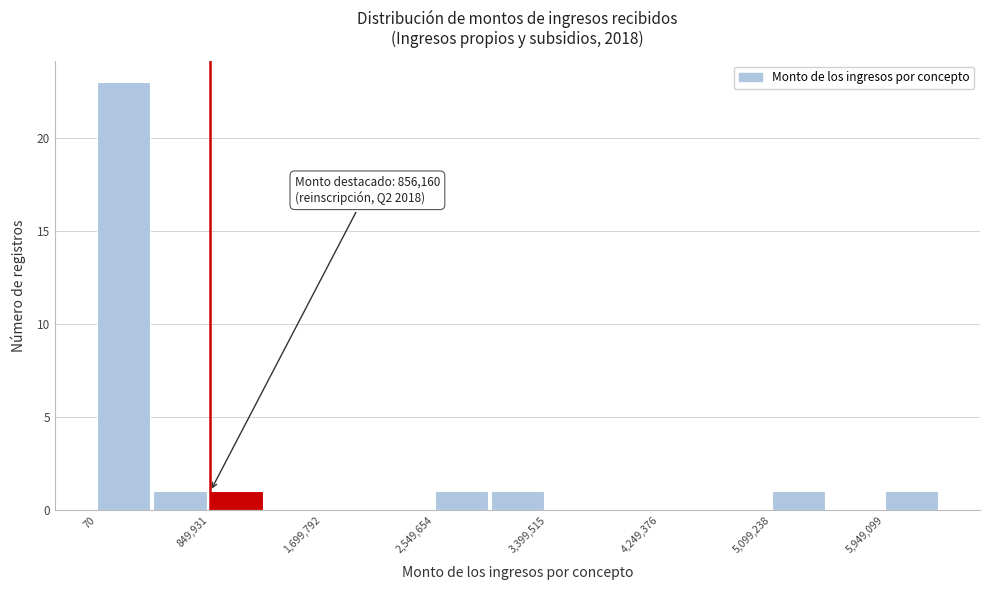

Which range on the x-axis has the tallest bar?

0 to 400000